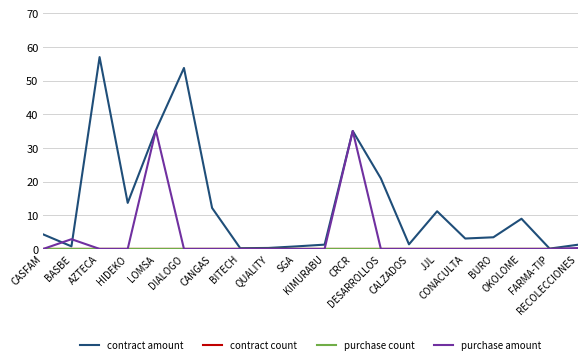

Which series has the largest total across all categories?

contract amount